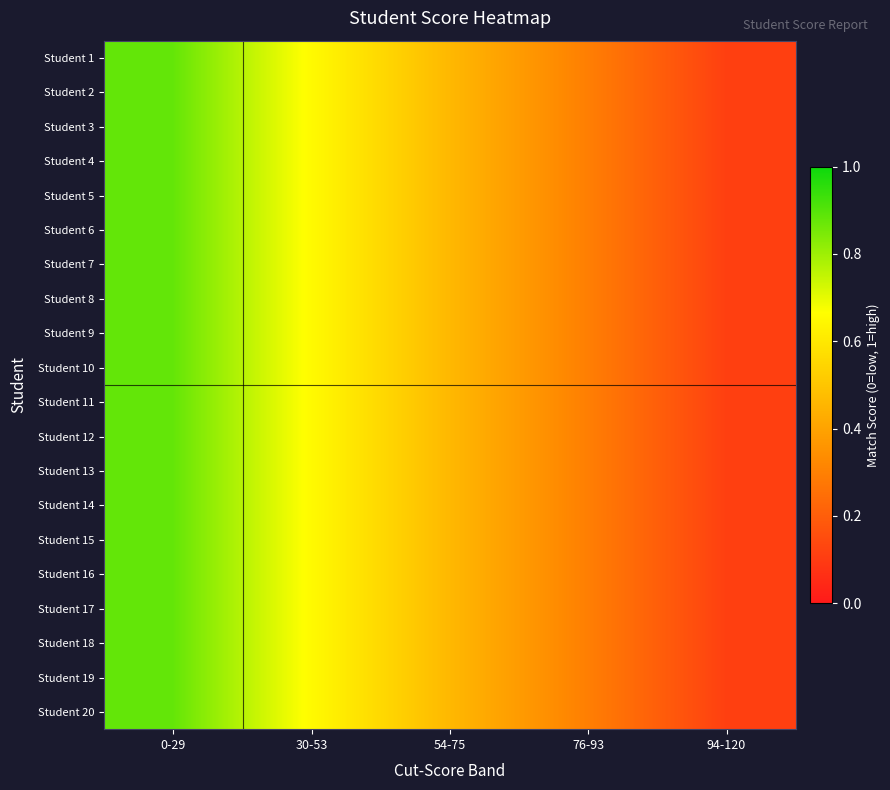

What is the total value across all series at 94-120?

2.3